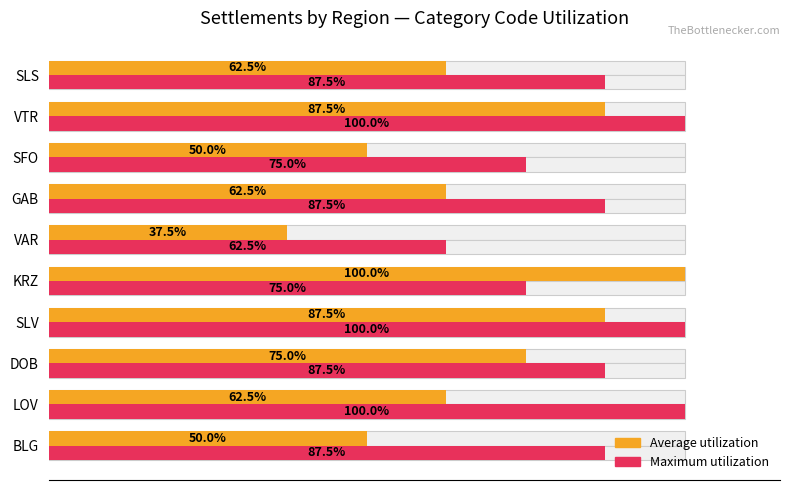

What is the maximum value shown in the chart?

100.0